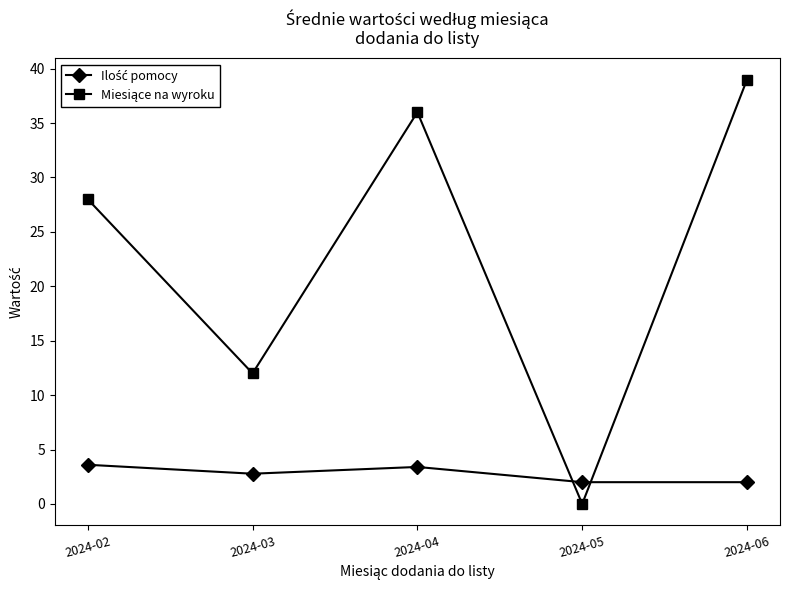

How many distinct data groups are displayed?

2